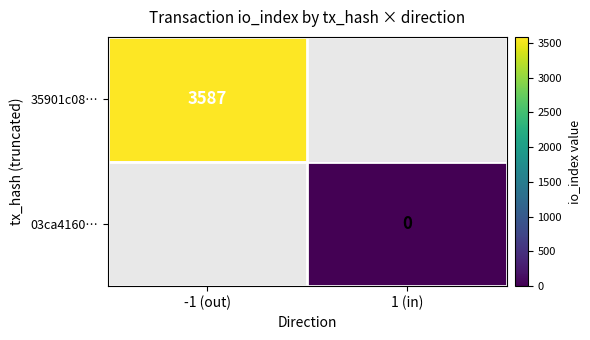

Is it true that 35901c08… equals 2231 at -1 (out)?

False